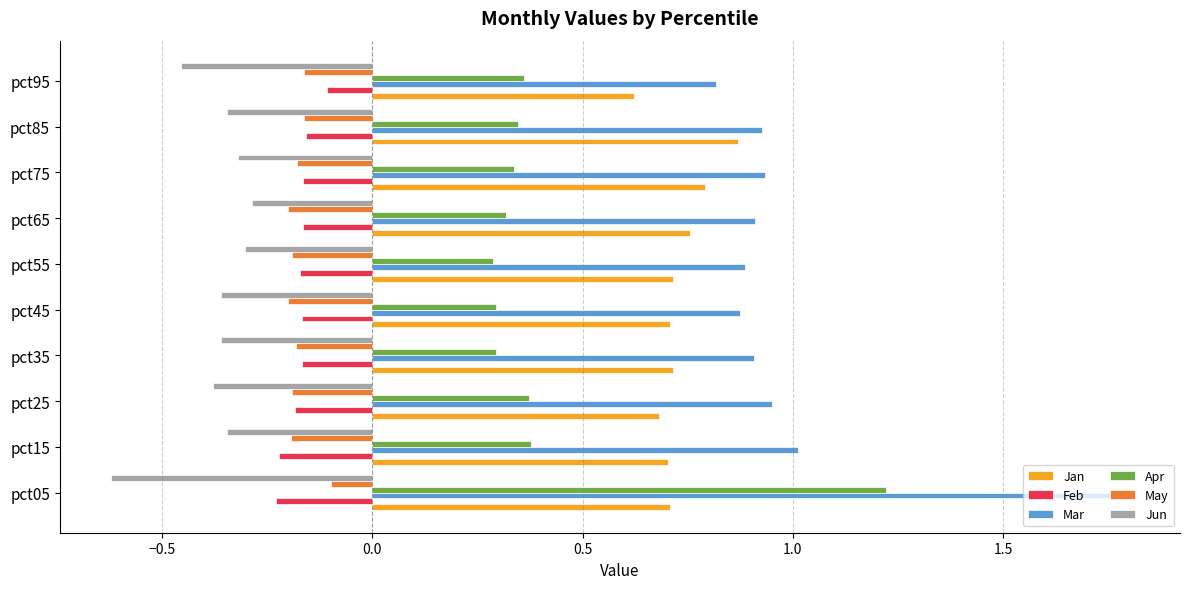

What is the maximum value shown in the chart?

1.8